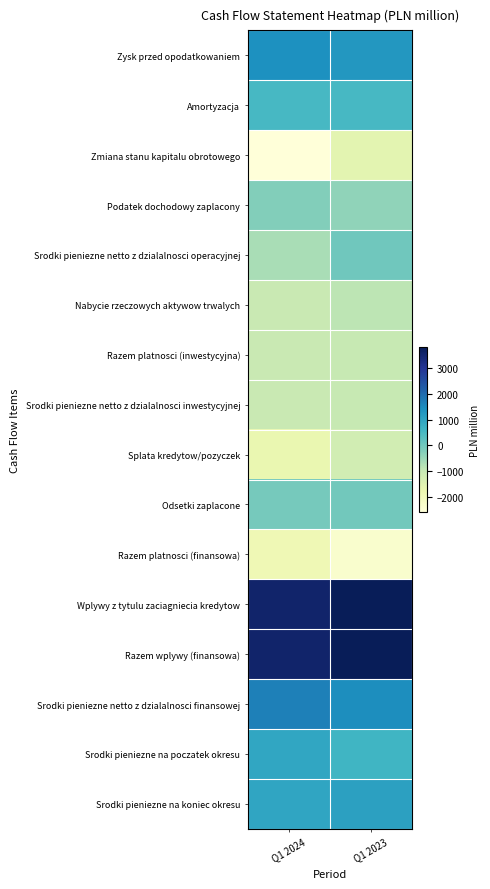

Reading left to right, transcribe all the data shown in this chart.

Zysk przed opodatkowaniem: Q1 2024=1392	Q1 2023=1272
Amortyzacja: Q1 2024=533	Q1 2023=537
Zmiana stanu kapitalu obrotowego: Q1 2024=-2584	Q1 2023=-1583
Podatek dochodowy zaplacony: Q1 2024=-234	Q1 2023=-364
Srodki pieniezne netto z dzialalnosci operacyjnej: Q1 2024=-645	Q1 2023=-8
Nabycie rzeczowych aktywow trwalych: Q1 2024=-1014	Q1 2023=-876
Razem platnosci (inwestycyjna): Q1 2024=-1015	Q1 2023=-1008
Srodki pieniezne netto z dzialalnosci inwestycyjnej: Q1 2024=-1011	Q1 2023=-1003
Splata kredytow/pozyczek: Q1 2024=-1726	Q1 2023=-1187
Odsetki zaplacone: Q1 2024=-79	Q1 2023=-32
Razem platnosci (finansowa): Q1 2024=-1875	Q1 2023=-2352
Wplywy z tytulu zaciagniecia kredytow: Q1 2024=3550	Q1 2023=3796
Razem wplywy (finansowa): Q1 2024=3560	Q1 2023=3811
Srodki pieniezne netto z dzialalnosci finansowej: Q1 2024=1685	Q1 2023=1459
Srodki pieniezne na poczatek okresu: Q1 2024=940	Q1 2023=623
Srodki pieniezne na koniec okresu: Q1 2024=969	Q1 2023=1071